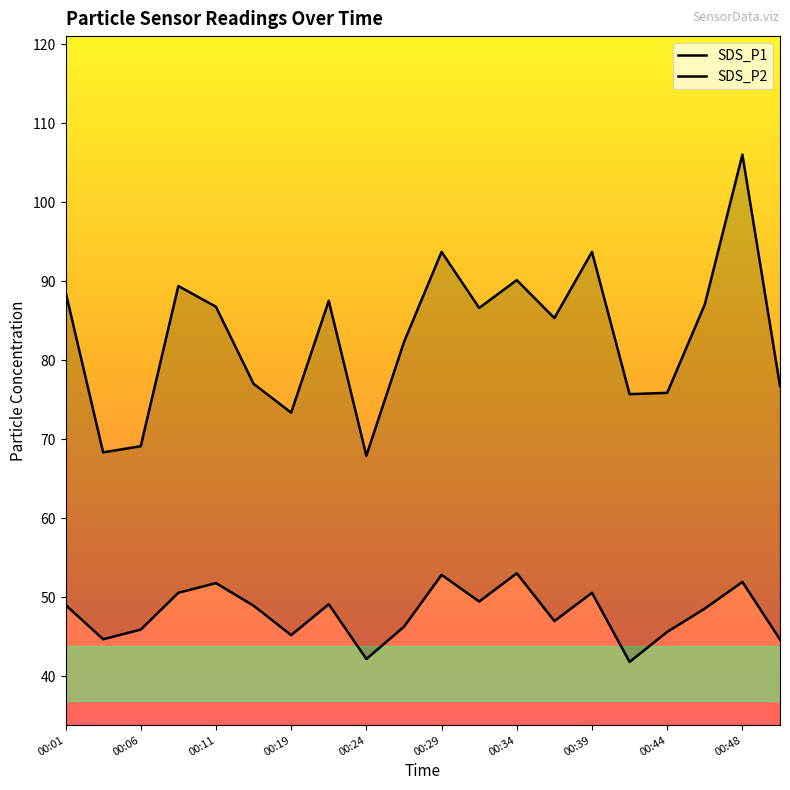

Which series has the largest total across all categories?

SDS_P1